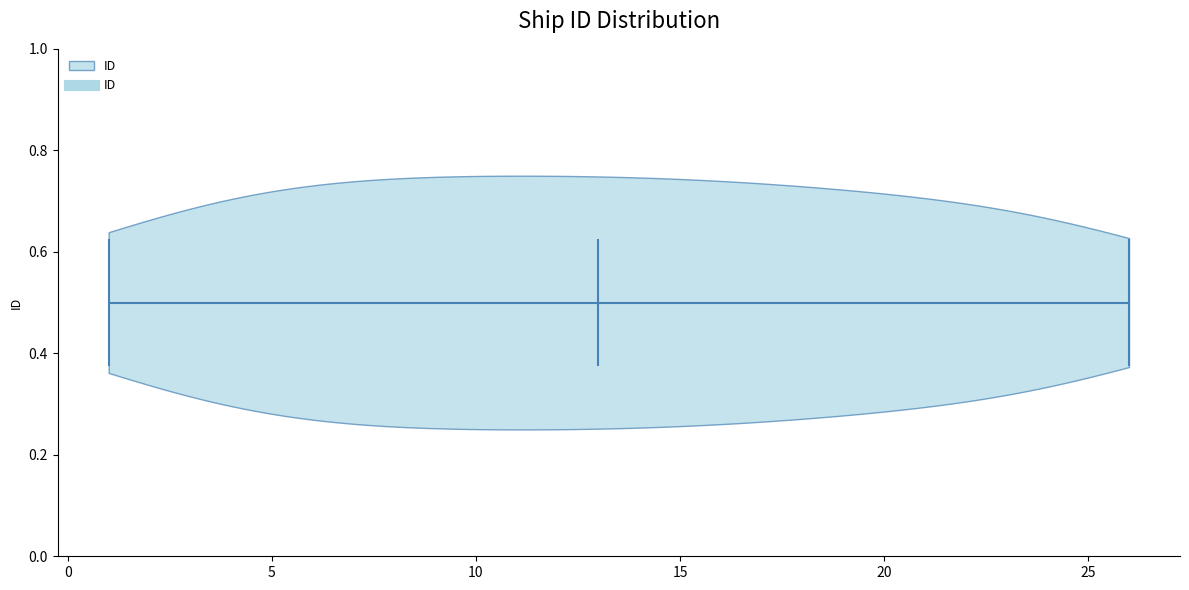

What is the highest point the violin reaches on the x-axis? The values are not printed on the chart, so give them approximately, as read against the axis.

26